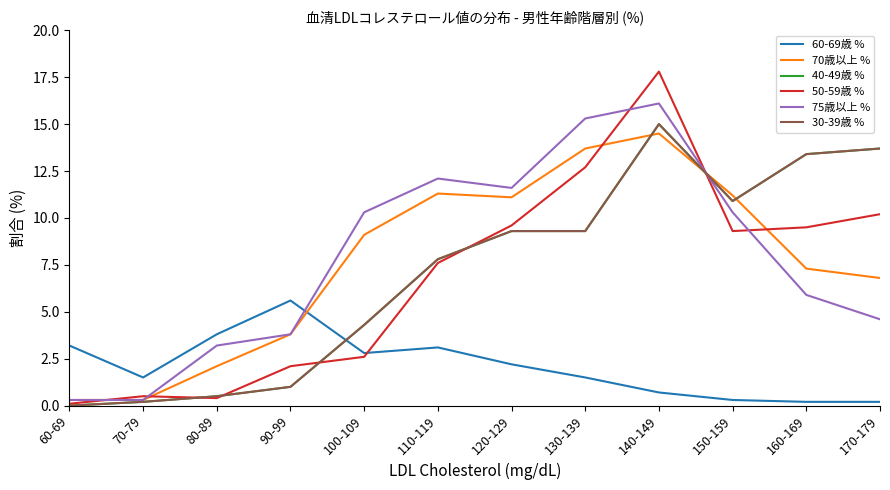

Reading left to right, what are all the values shown in this chart?

60-69歳 %: 60-69=3.2	70-79=1.5	80-89=3.8	90-99=5.6	100-109=2.8	110-119=3.1	120-129=2.2	130-139=1.5	140-149=0.7	150-159=0.3	160-169=0.2	170-179=0.2
70歳以上 %: 60-69=0.3	70-79=0.3	80-89=2.1	90-99=3.8	100-109=9.1	110-119=11.3	120-129=11.1	130-139=13.7	140-149=14.5	150-159=11.2	160-169=7.3	170-179=6.8
40-49歳 %: 60-69=0.0	70-79=0.2	80-89=0.5	90-99=1.0	100-109=4.3	110-119=7.8	120-129=9.3	130-139=9.3	140-149=15.0	150-159=10.9	160-169=13.4	170-179=13.7
50-59歳 %: 60-69=0.1	70-79=0.5	80-89=0.4	90-99=2.1	100-109=2.6	110-119=7.6	120-129=9.6	130-139=12.7	140-149=17.8	150-159=9.3	160-169=9.5	170-179=10.2
75歳以上 %: 60-69=0.3	70-79=0.3	80-89=3.2	90-99=3.8	100-109=10.3	110-119=12.1	120-129=11.6	130-139=15.3	140-149=16.1	150-159=10.3	160-169=5.9	170-179=4.6
30-39歳 %: 60-69=0.0	70-79=0.2	80-89=0.5	90-99=1.0	100-109=4.3	110-119=7.8	120-129=9.3	130-139=9.3	140-149=15.0	150-159=10.9	160-169=13.4	170-179=13.7